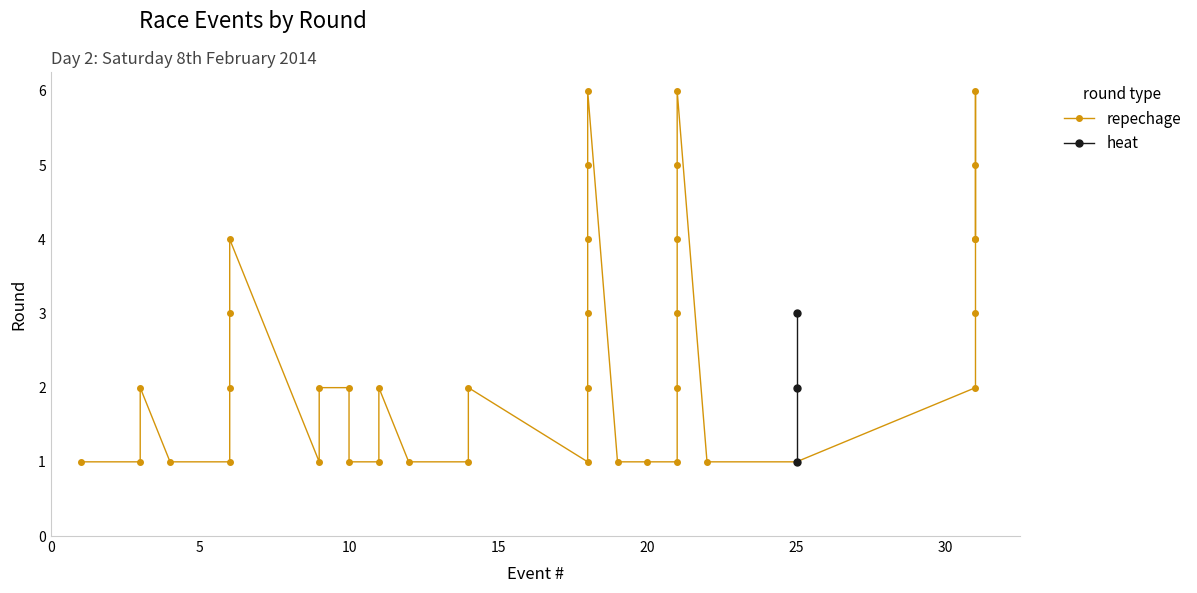

What is the difference between the values at 5 and 10?

1